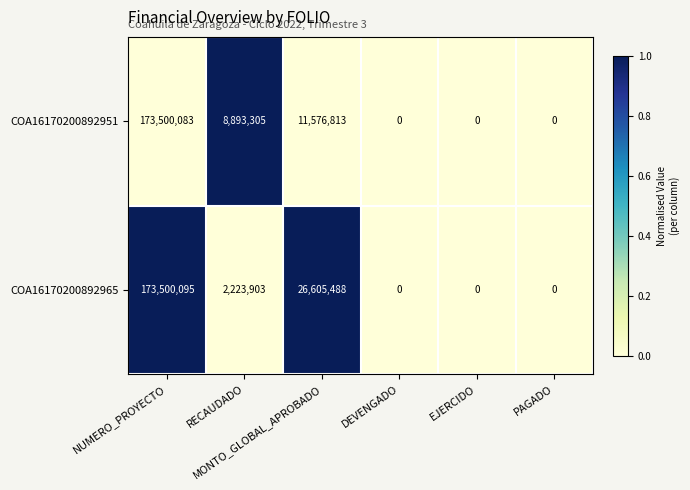

What is the difference between the second highest and second lowest values in the COA16170200892951 series?

11576813